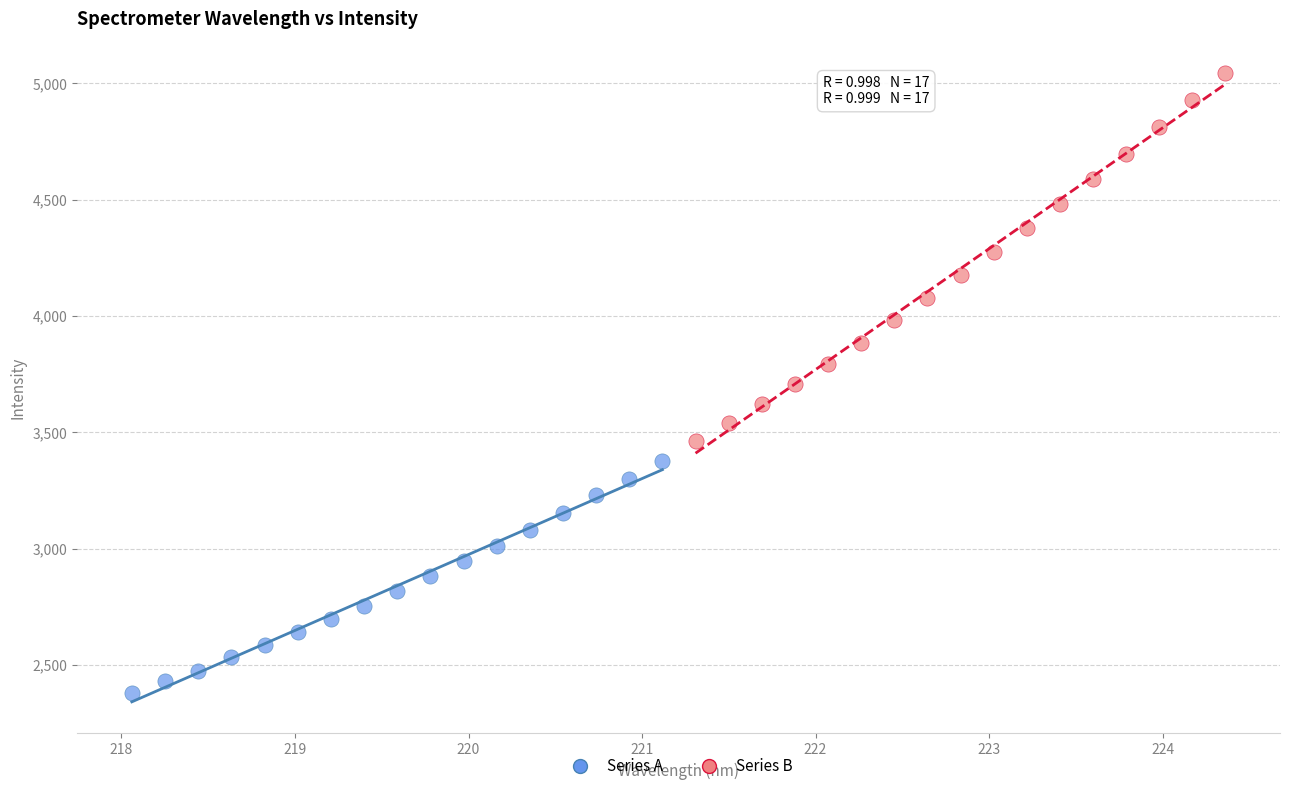

Which series contains the highest Y value?

Series B